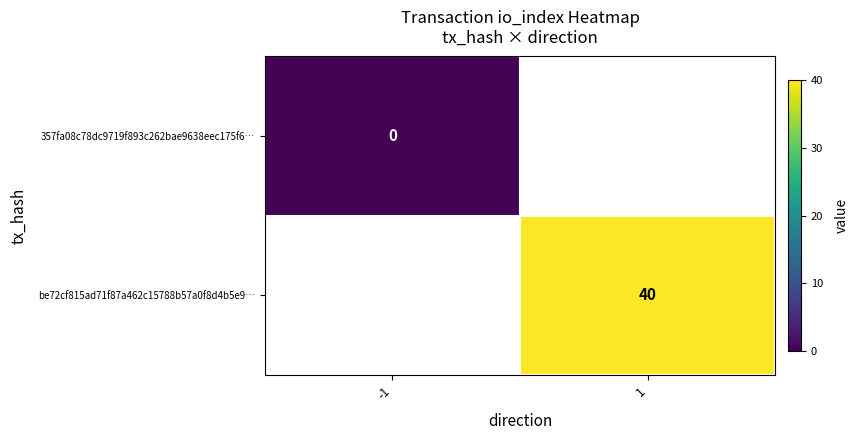

At how many categories does at least one series exceed 12?

1